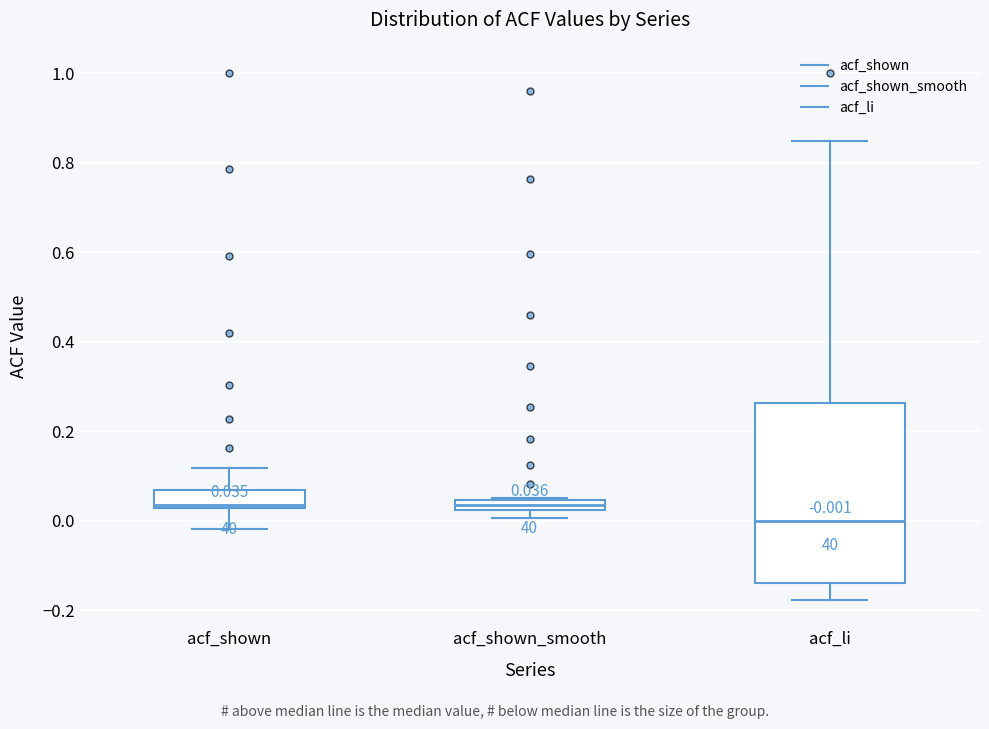

Which box's median line is the lowest?

acf_li